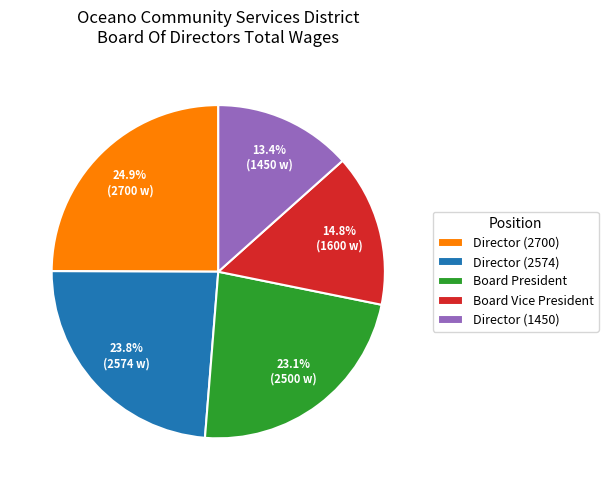

Is the sum of Director (1450) and Director (2700) greater than half?

No